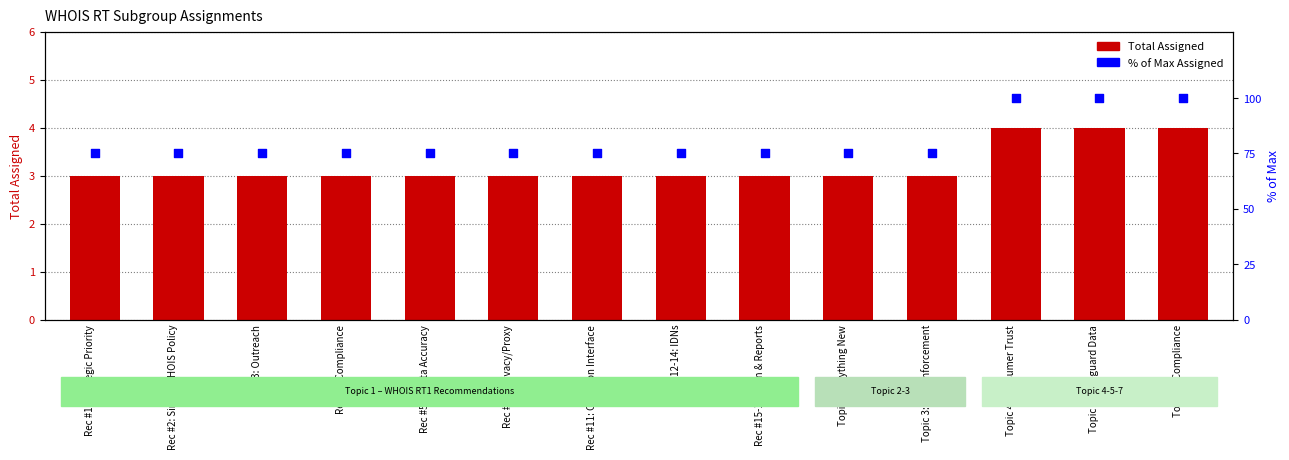

Is the value of Total Assigned at Rec #2: Single WHOIS Policy greater than the value of % of Max Assigned at Topic 3: Law Enforcement?

No